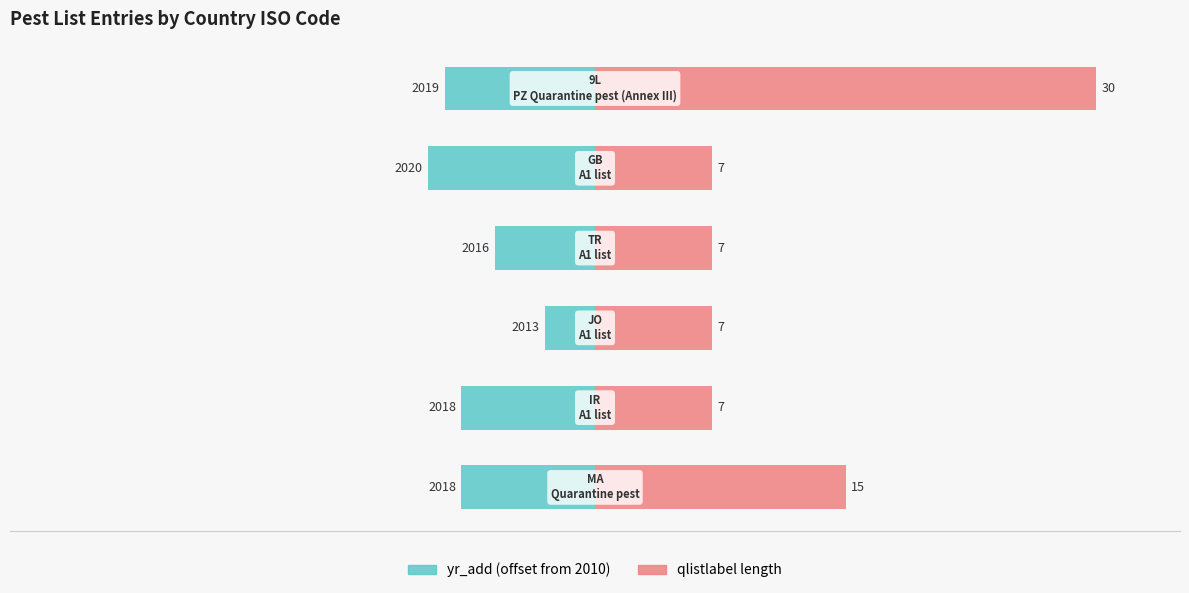

How many bars are there in each group?

2